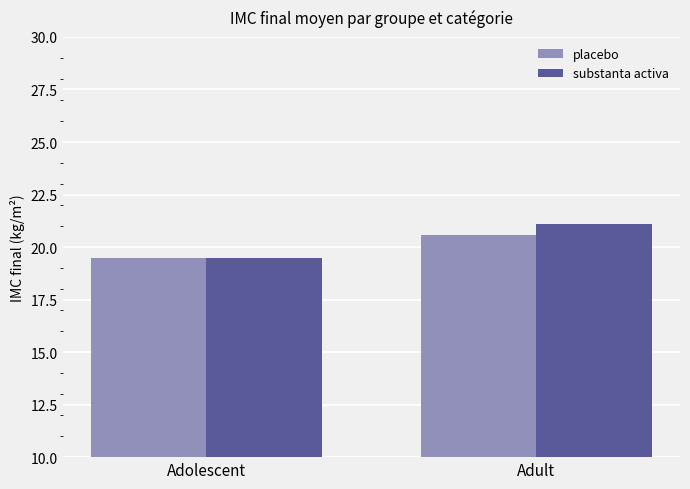

What is the difference between the placebo values at Adolescent and Adult?

1.1